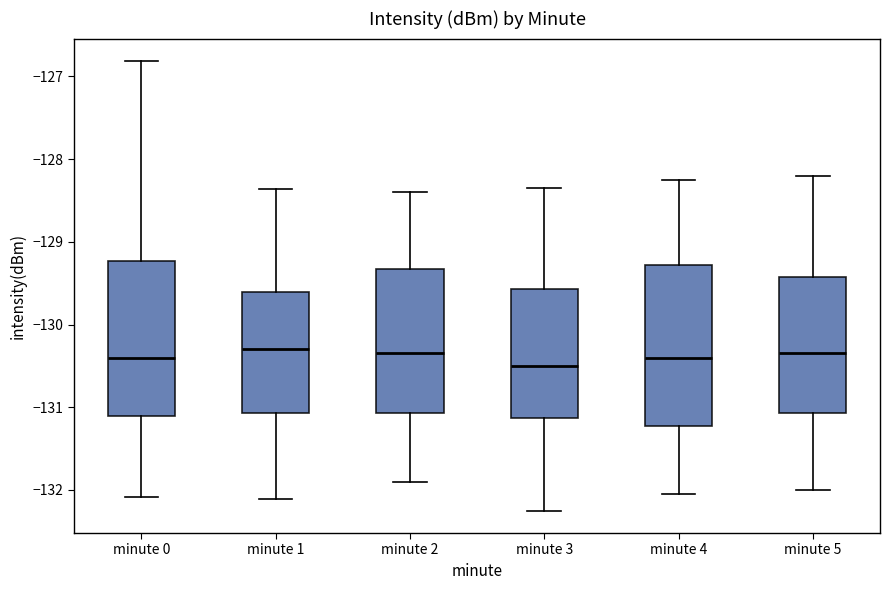

Reading left to right, read every box against the y-axis: the position of its median line, the range the box covers, and the ends of its whiskers. The values are not printed on the chart, so give them approximately, as read against the axis.

minute 0: median -130.4, box -131.1 to -129.2, whiskers -132.1 to -126.8
minute 1: median -130.3, box -131.1 to -129.6, whiskers -132.1 to -128.4
minute 2: median -130.3, box -131.1 to -129.3, whiskers -131.9 to -128.4
minute 3: median -130.5, box -131.1 to -129.6, whiskers -132.2 to -128.3
minute 4: median -130.4, box -131.2 to -129.3, whiskers -132.0 to -128.2
minute 5: median -130.3, box -131.1 to -129.4, whiskers -132.0 to -128.2